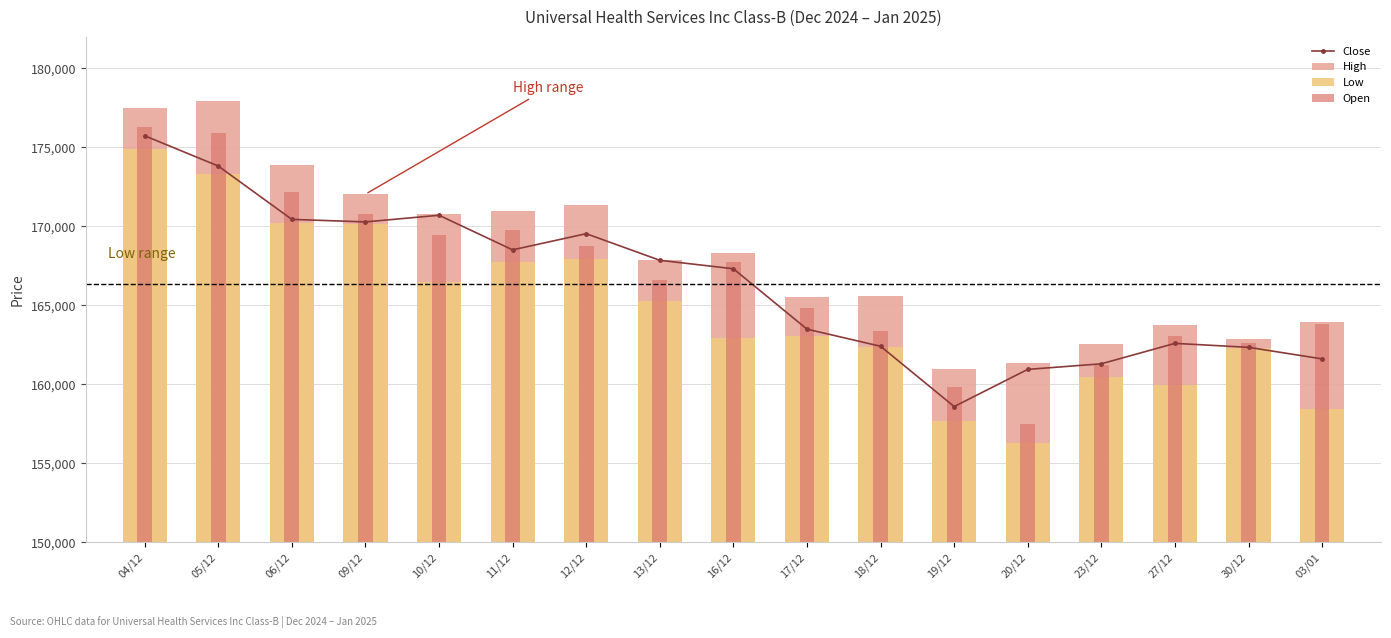

What is the sum of the Low values at 13/12 and 18/12?

327591